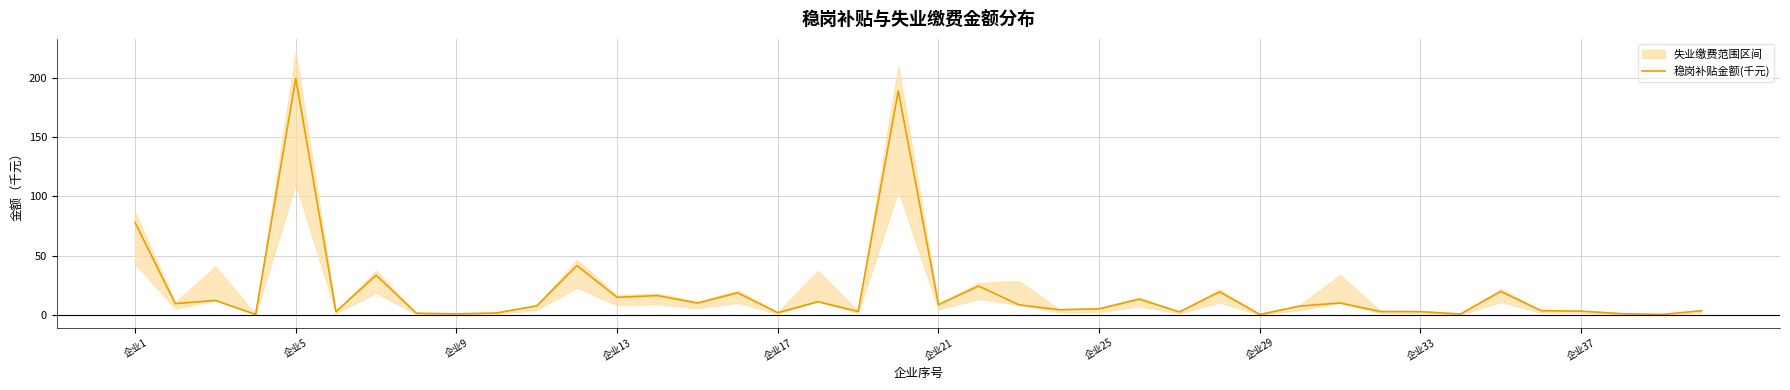

Reading left to right, transcribe all the data shown in this chart.

77.8	9.5	12.2	0.4	199.3	2.7	33.5	1.5	0.9	1.7	7.6	41.6	14.8	16.3	10.0	18.6	1.9	11.2	3.0	188.8	8.7	24.3	8.6	4.4	5.1	13.3	2.5	19.4	0.4	7.5	10.1	2.9	2.8	0.8	19.8	3.6	3.2	1.1	0.4	3.6